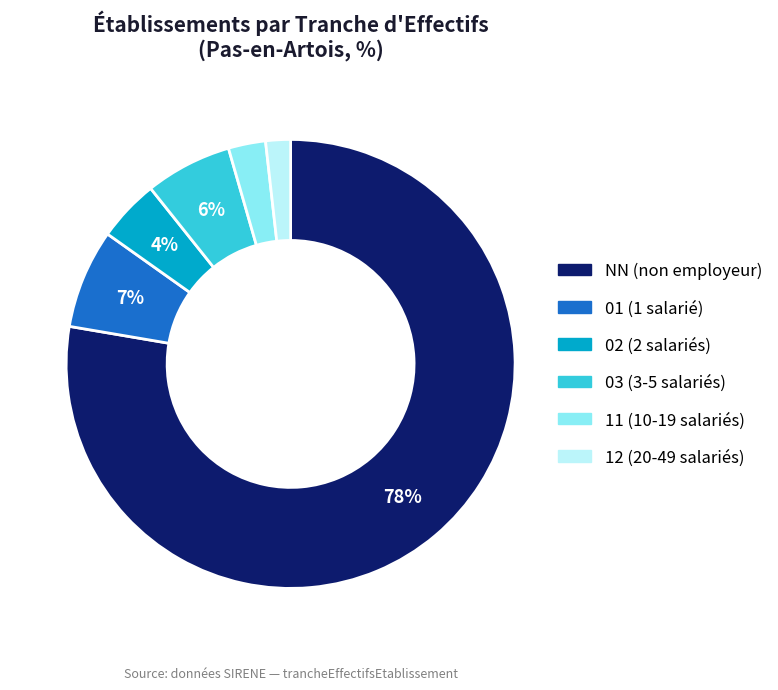

Is it true that NN is 78% of the pie?

True